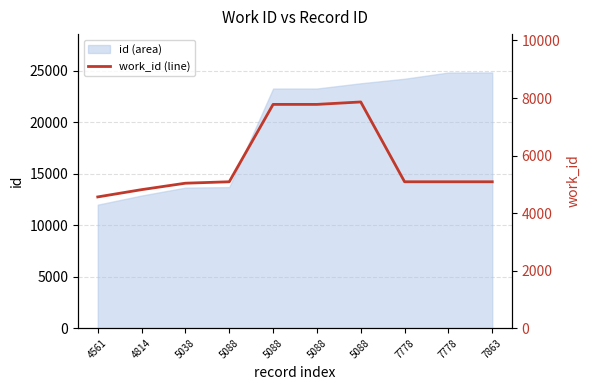

Reading left to right, list all the values displayed in this chart.

4561	4814	5038	5088	7778	7778	7863	5088	5088	5088